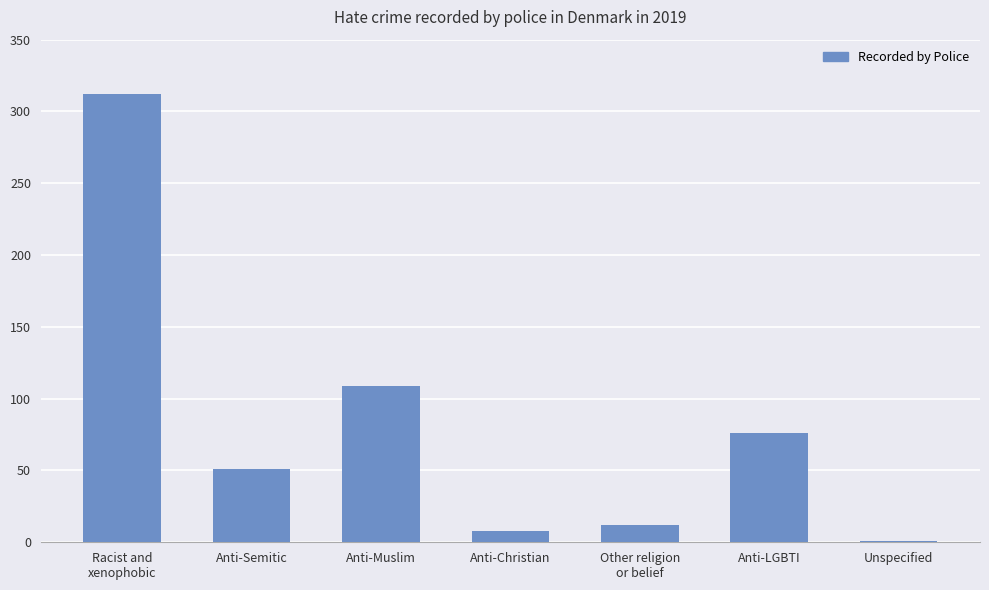

True or false: the data shows 109 at Anti-Muslim.

True